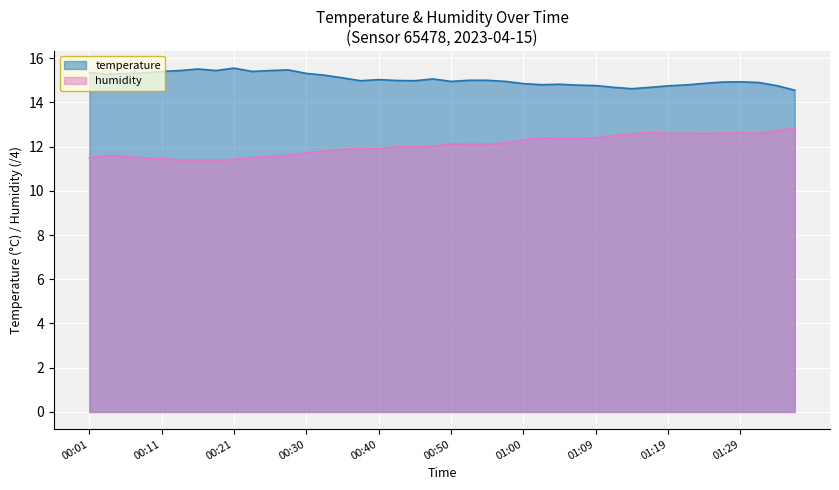

What position from the left is 01:12?

30